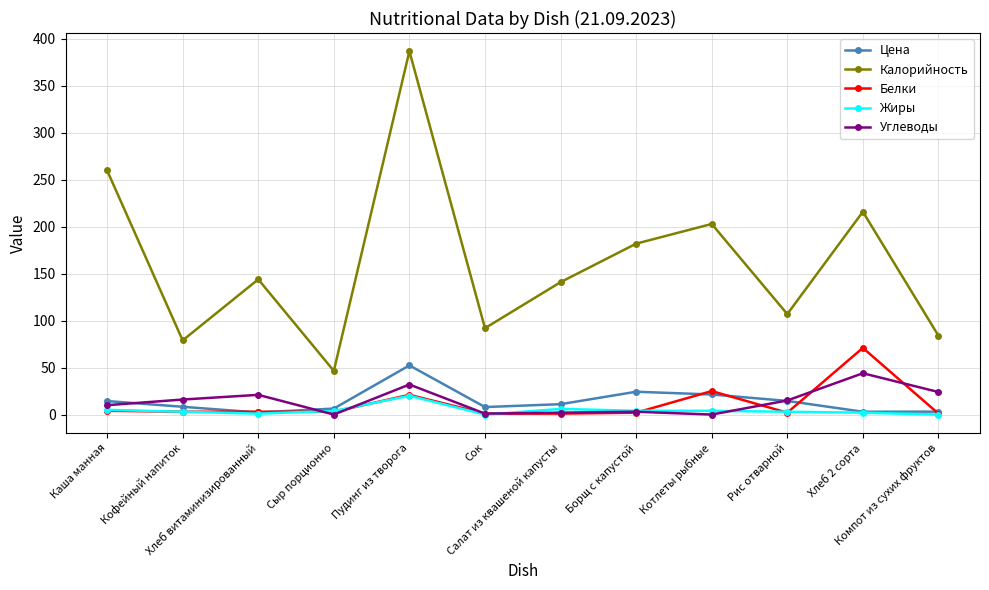

True or false: Белки has more than 2 points higher than both neighbors.

True